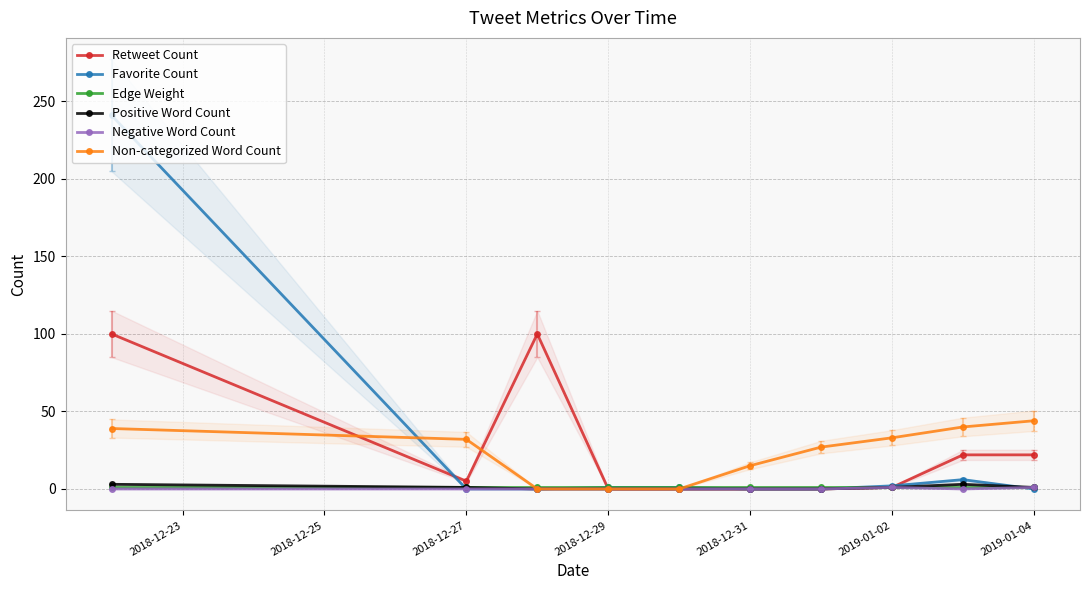

After their last crossing, which series has the higher values: Retweet Count or Favorite Count?

Retweet Count